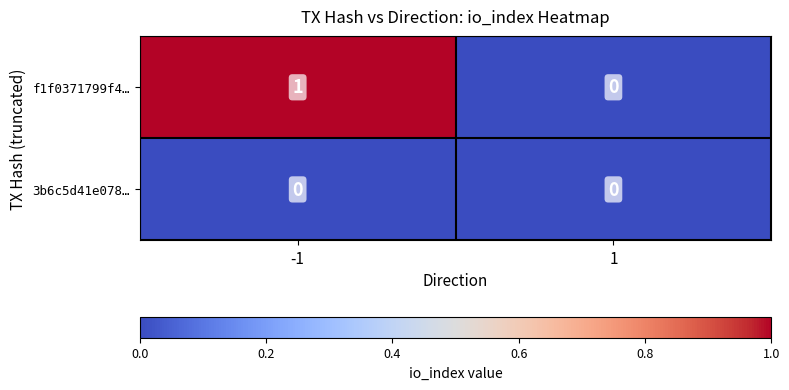

How many categories are shown in the chart?

2